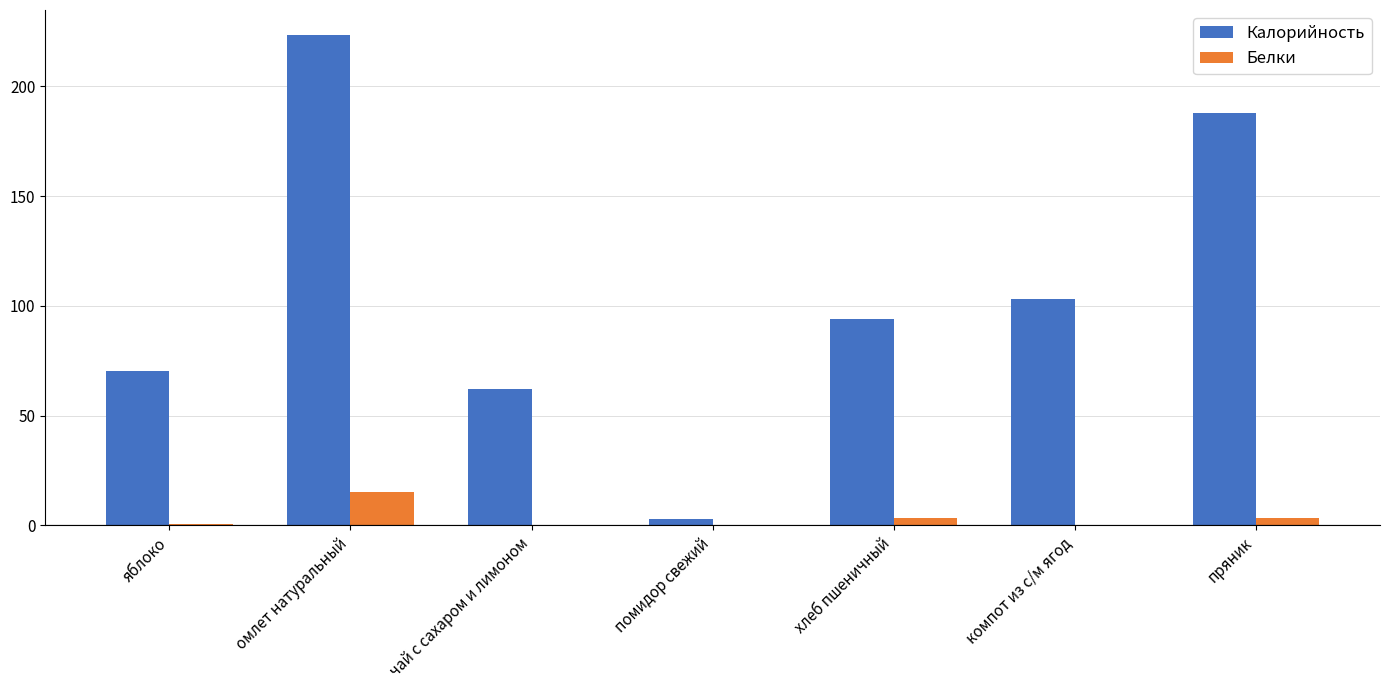

Is it true that Белки equals 25.0 at омлет натуральный?

False